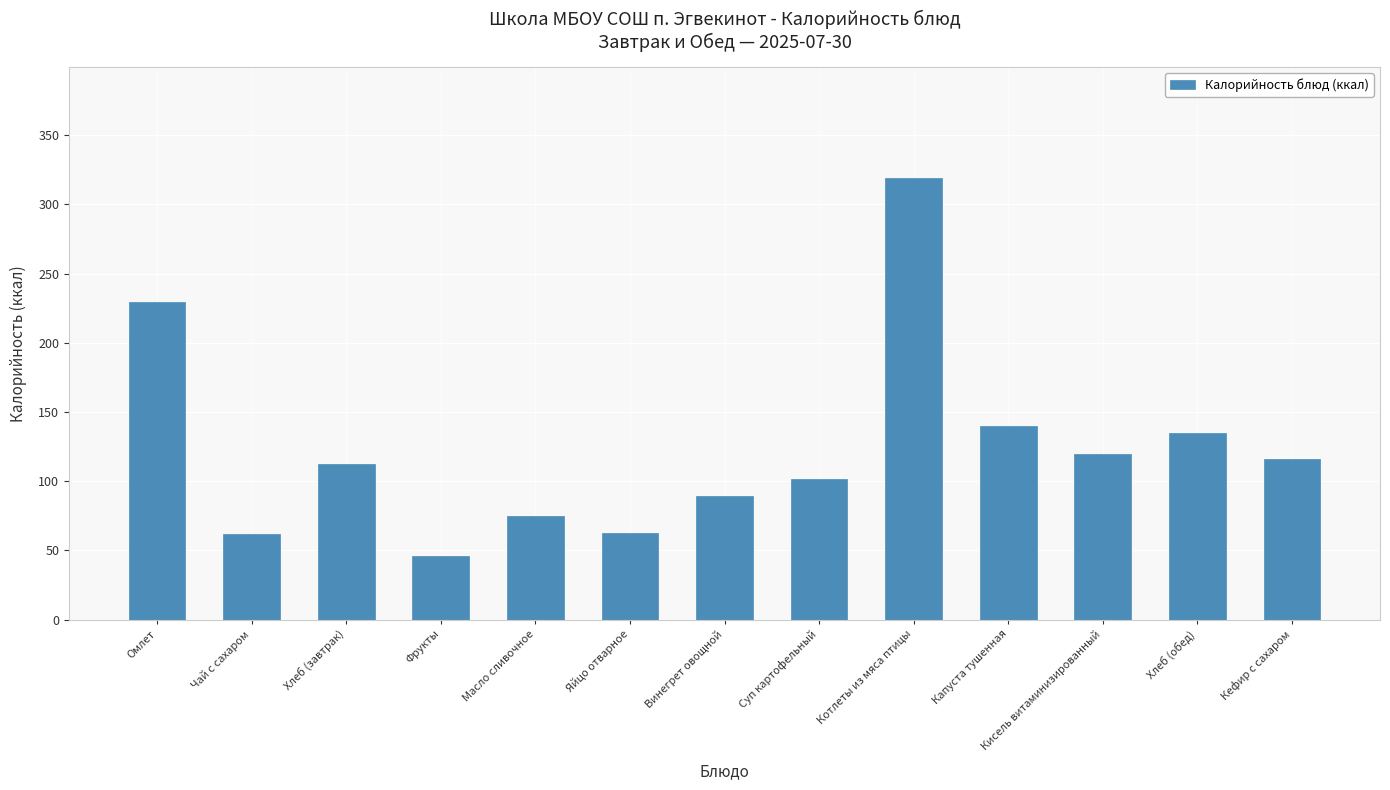

What is the label of the 11th bar from the left?

Кисель витаминизированный